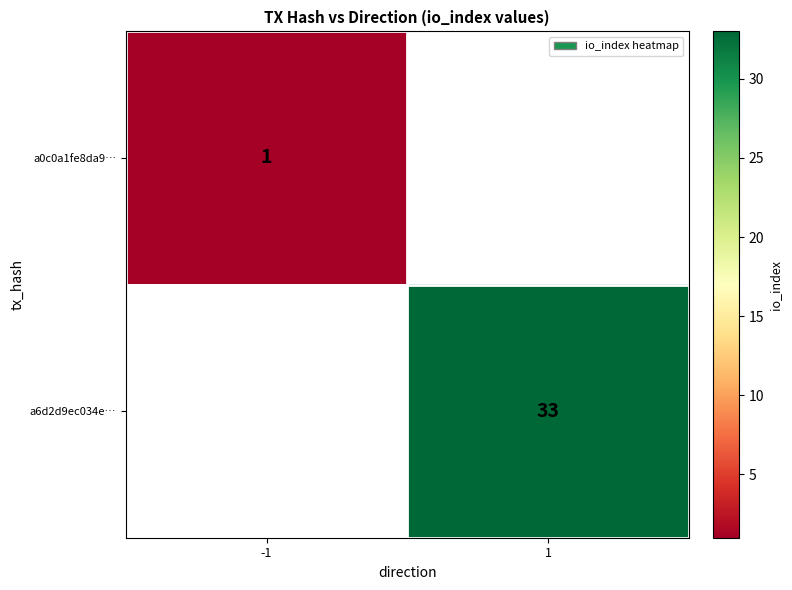

The a6d2d9ec034e… series shows 9 at 1. True or false?

False